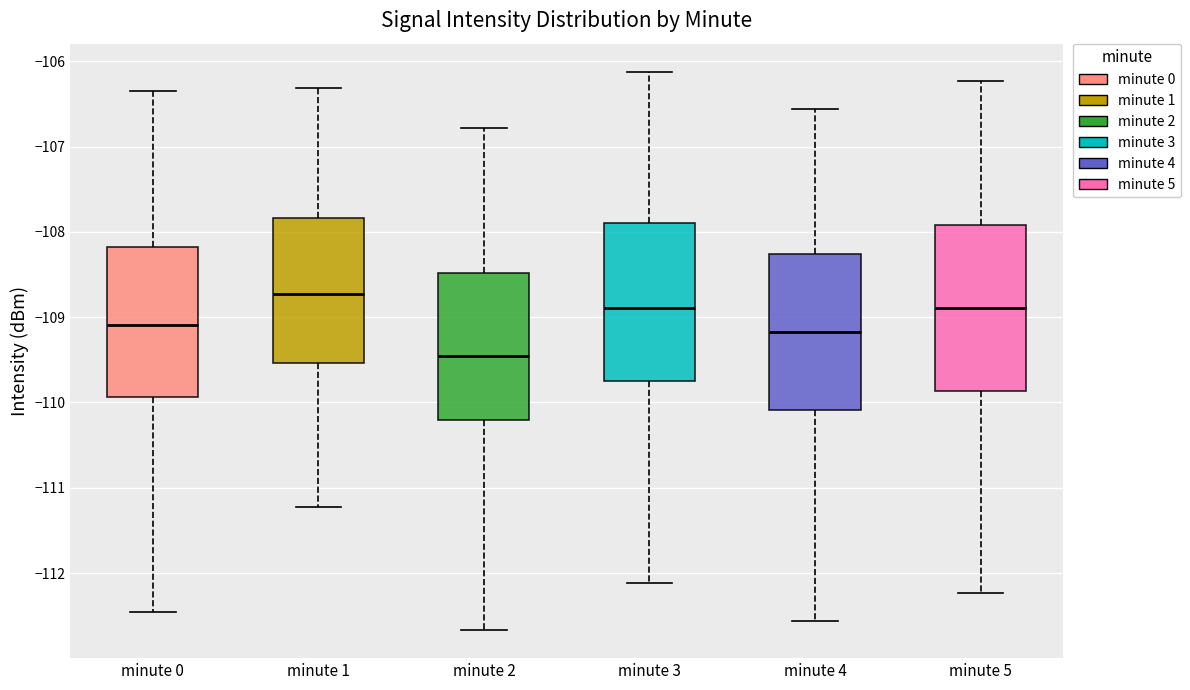

Which box's median line is the highest?

minute 1